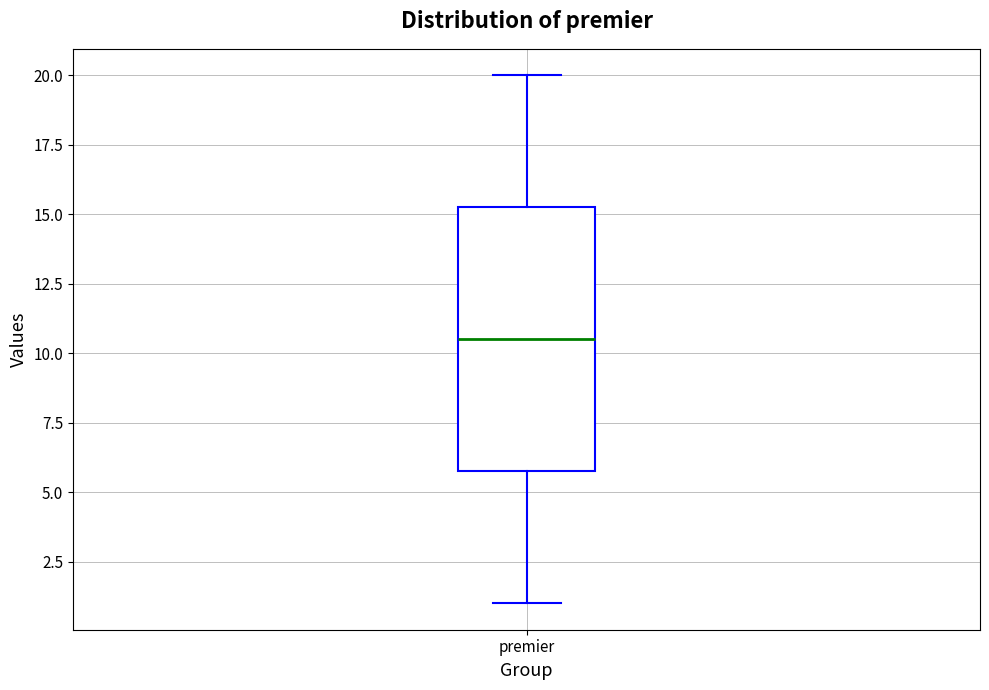

Where does the median line of the box for premier sit on the y-axis? The values are not printed on the chart, so give them approximately, as read against the axis.

10.5